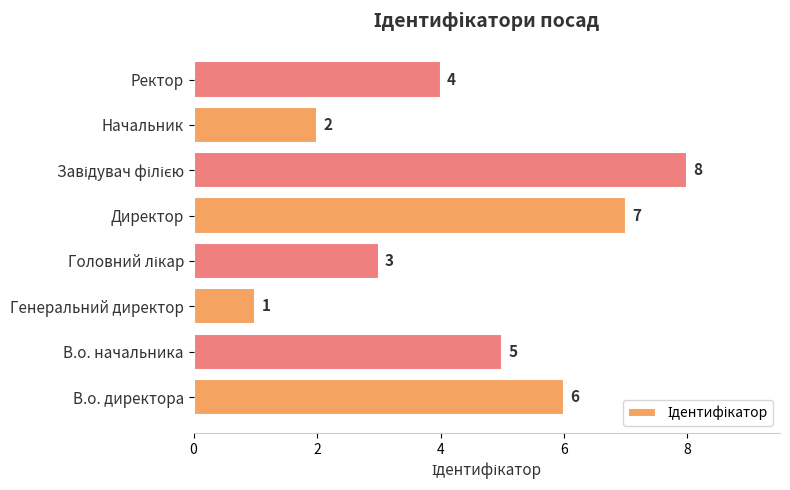

Which has a higher value, Генеральний директор or В.о. директора?

В.о. директора